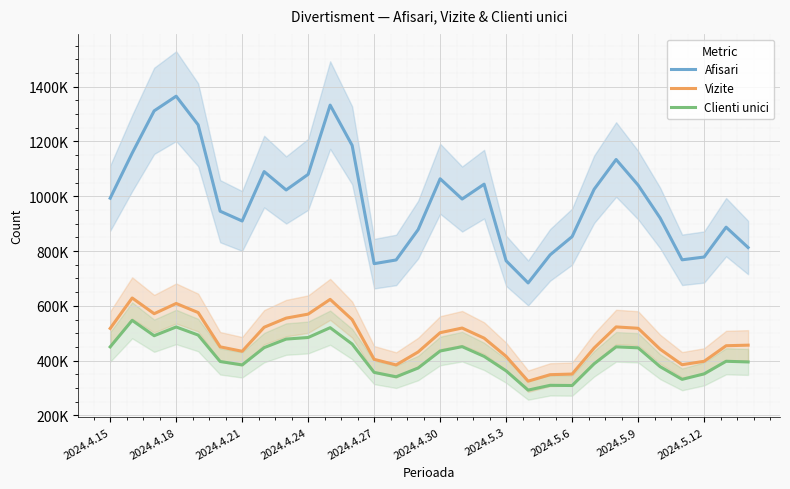

What is the highest value of the Clienti unici series?

547092